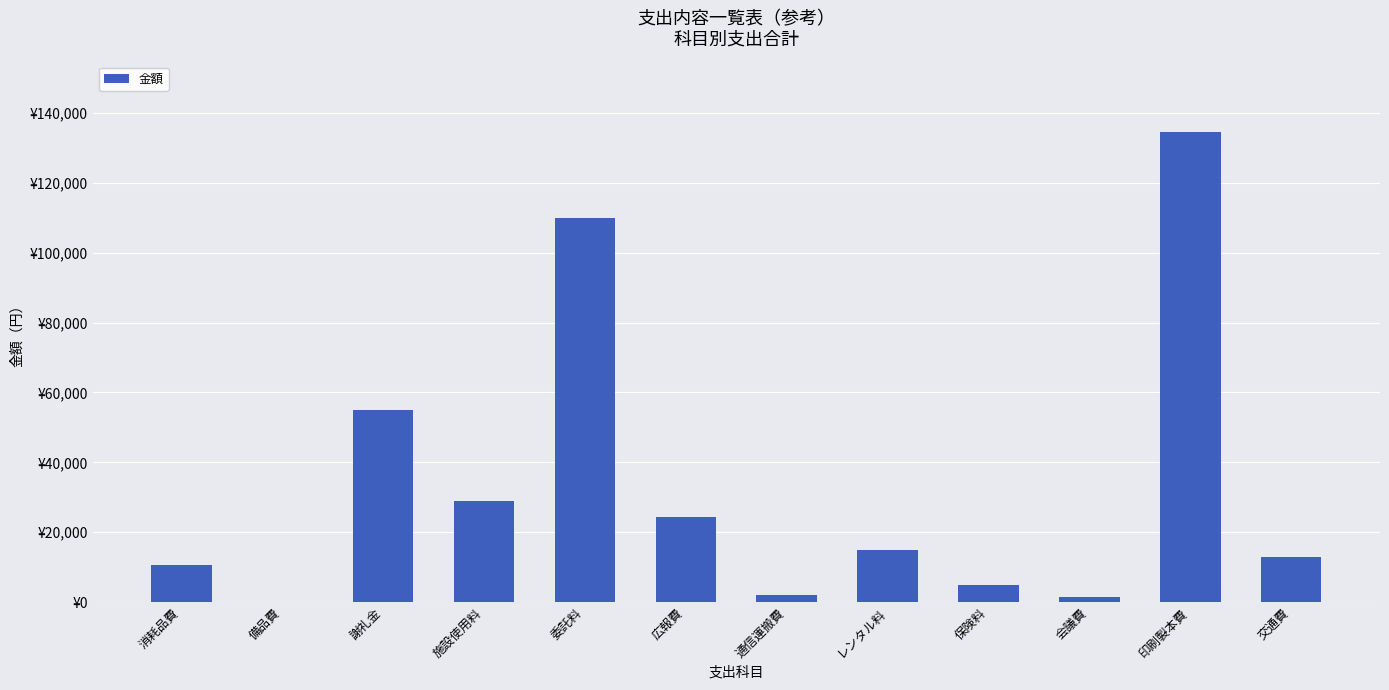

What is the label of the 6th bar from the left?

広報費